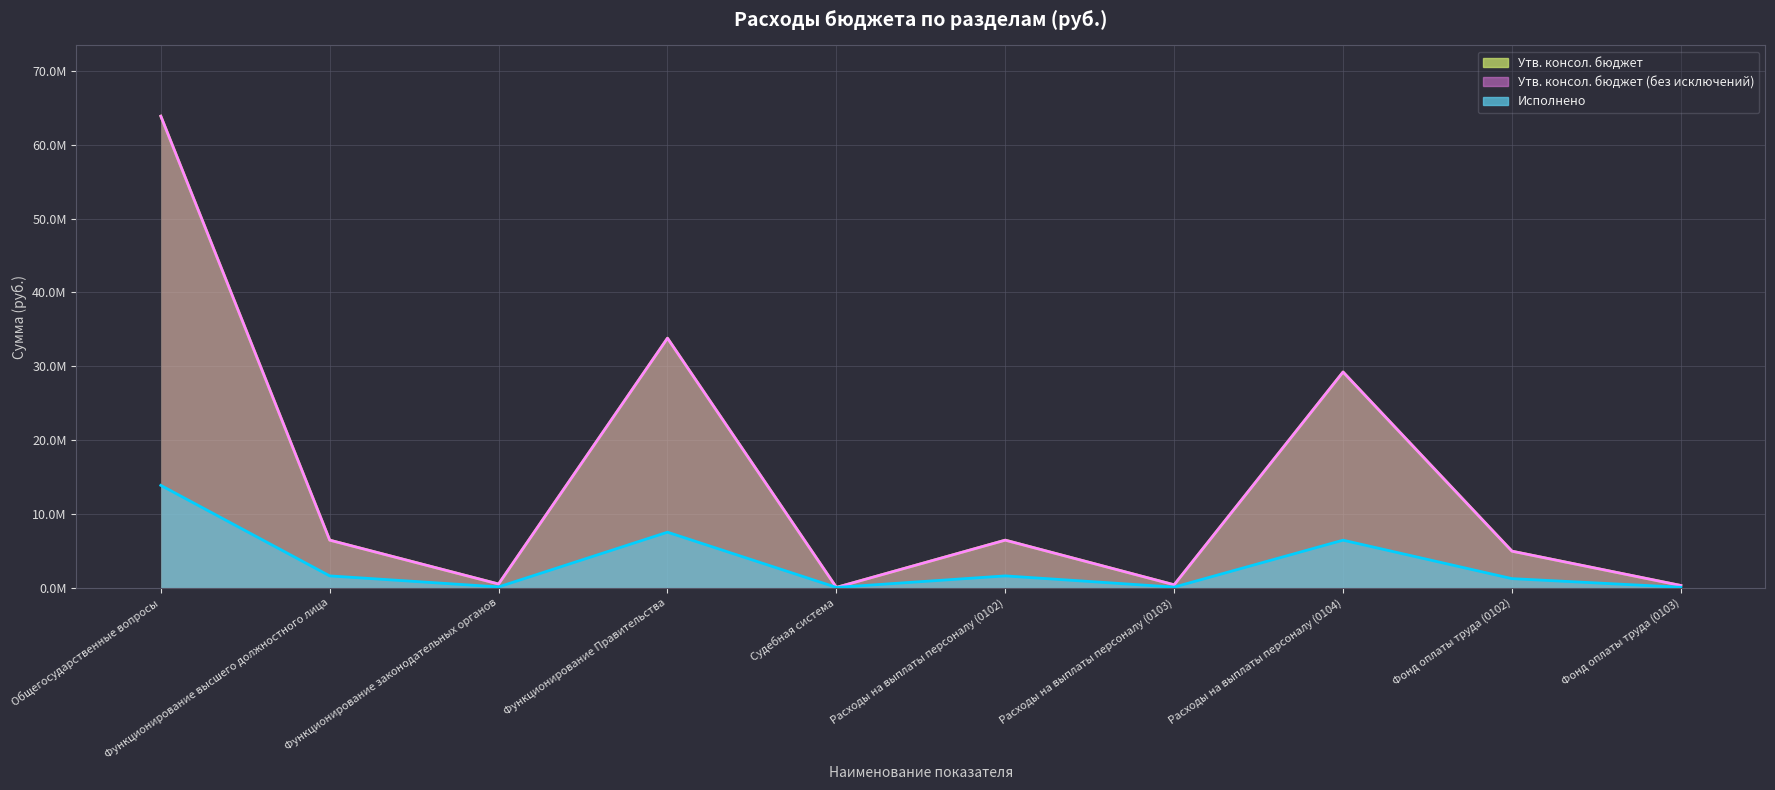

Is the value of Утв. консол. бюджет at Функционирование законодательных органов greater than the value of Исполнено at Функционирование Правительства?

No